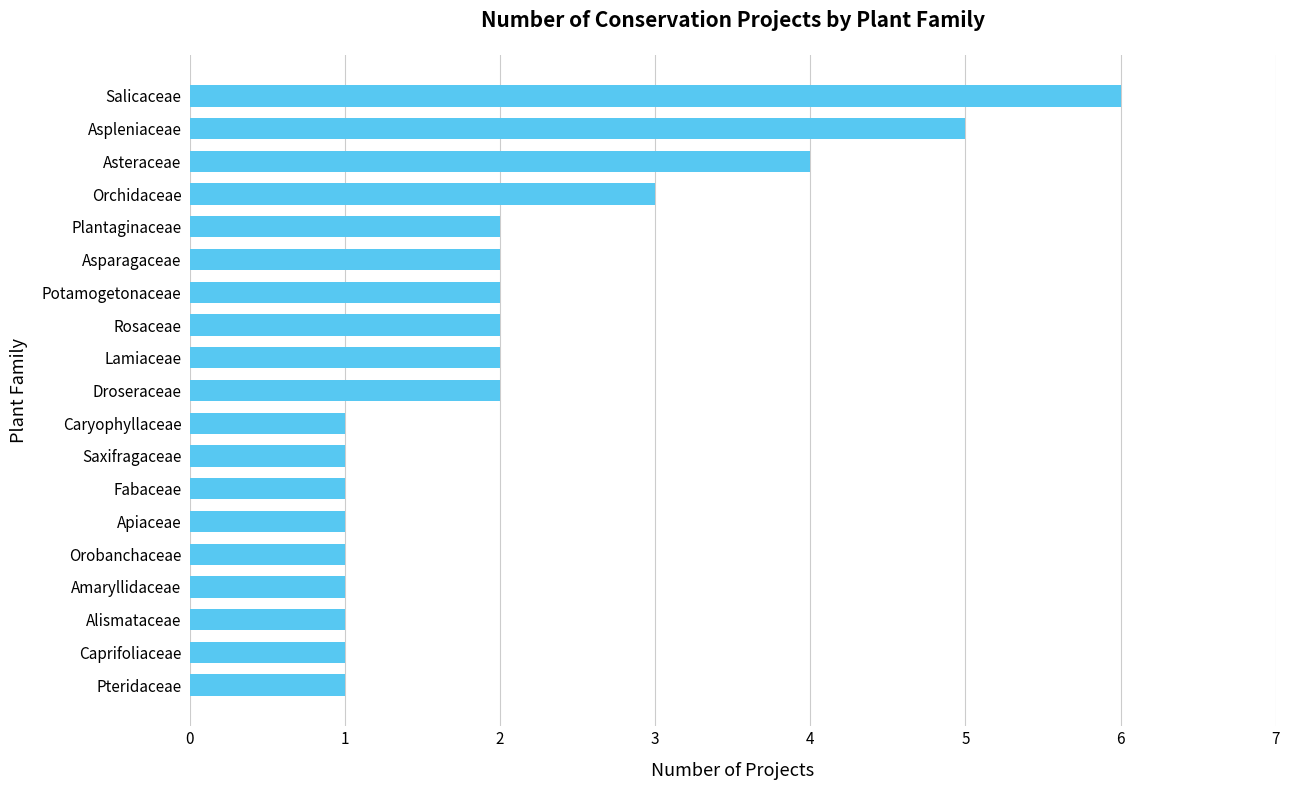

What is the maximum value shown in the chart?

6